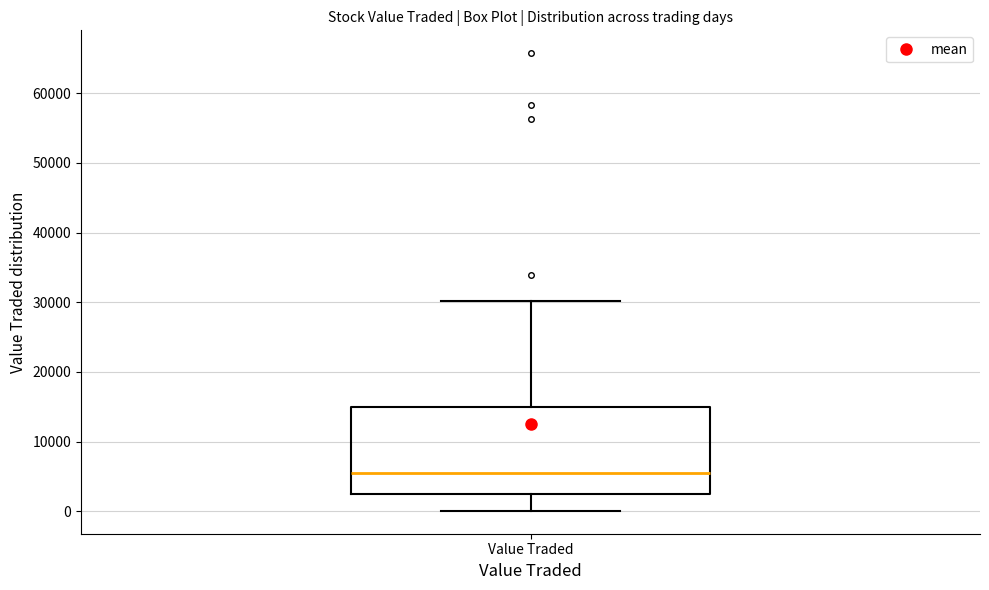

Where does the upper whisker of the box for Value Traded end on the y-axis? The values are not printed on the chart, so give them approximately, as read against the axis.

30000